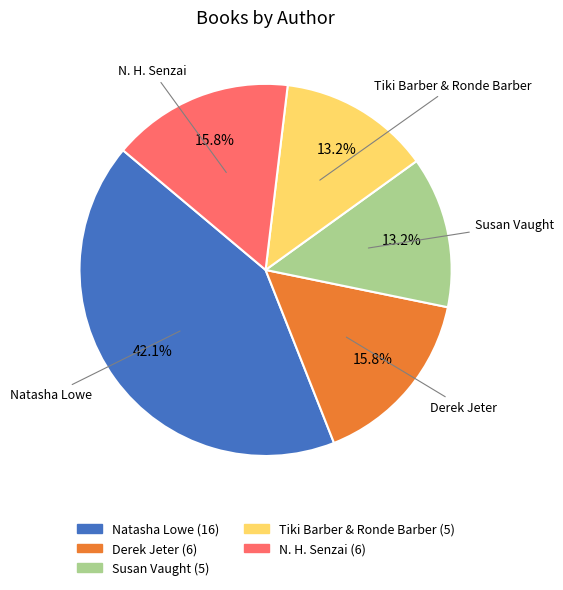

Is there any slice that represents more than half of the pie?

No